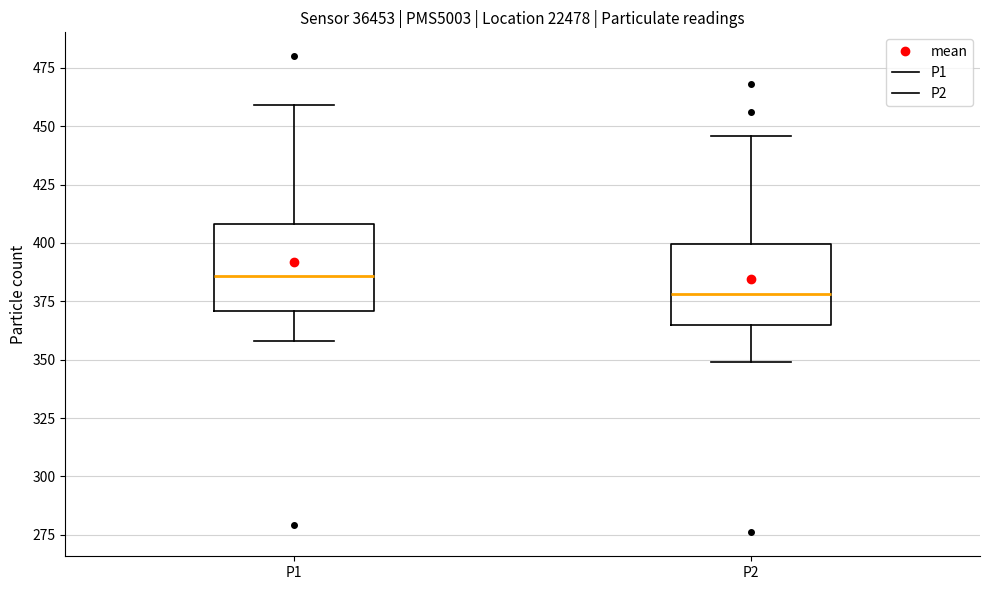

Reading left to right, read every box against the y-axis: the position of its median line, the range the box covers, and the ends of its whiskers. The values are not printed on the chart, so give them approximately, as read against the axis.

P1: median 385, box 370 to 410, whiskers 360 to 460
P2: median 380, box 365 to 400, whiskers 350 to 445